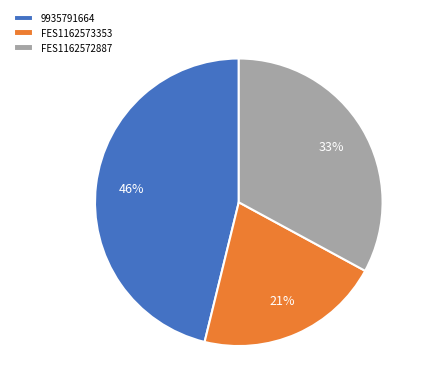

To the nearest percent, what is the average slice percentage?

33%